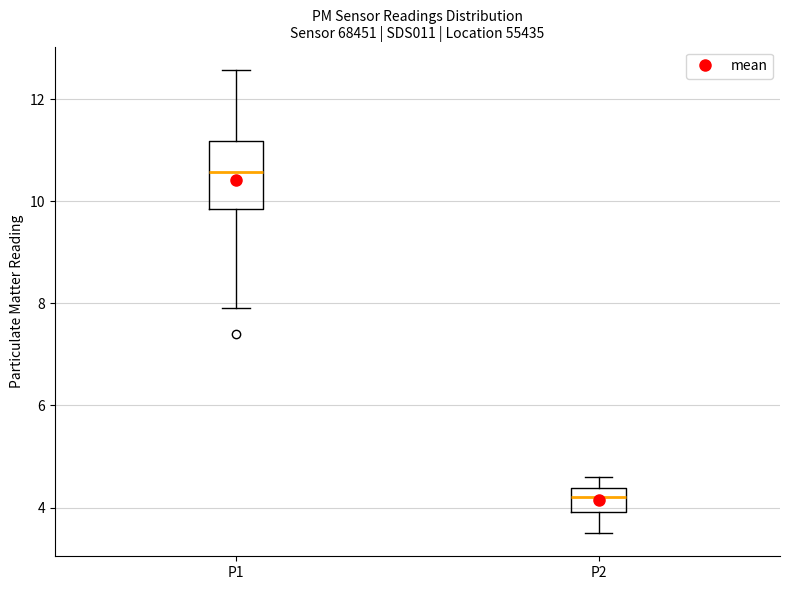

Which box is the tallest, from its lower edge to its upper edge?

P1